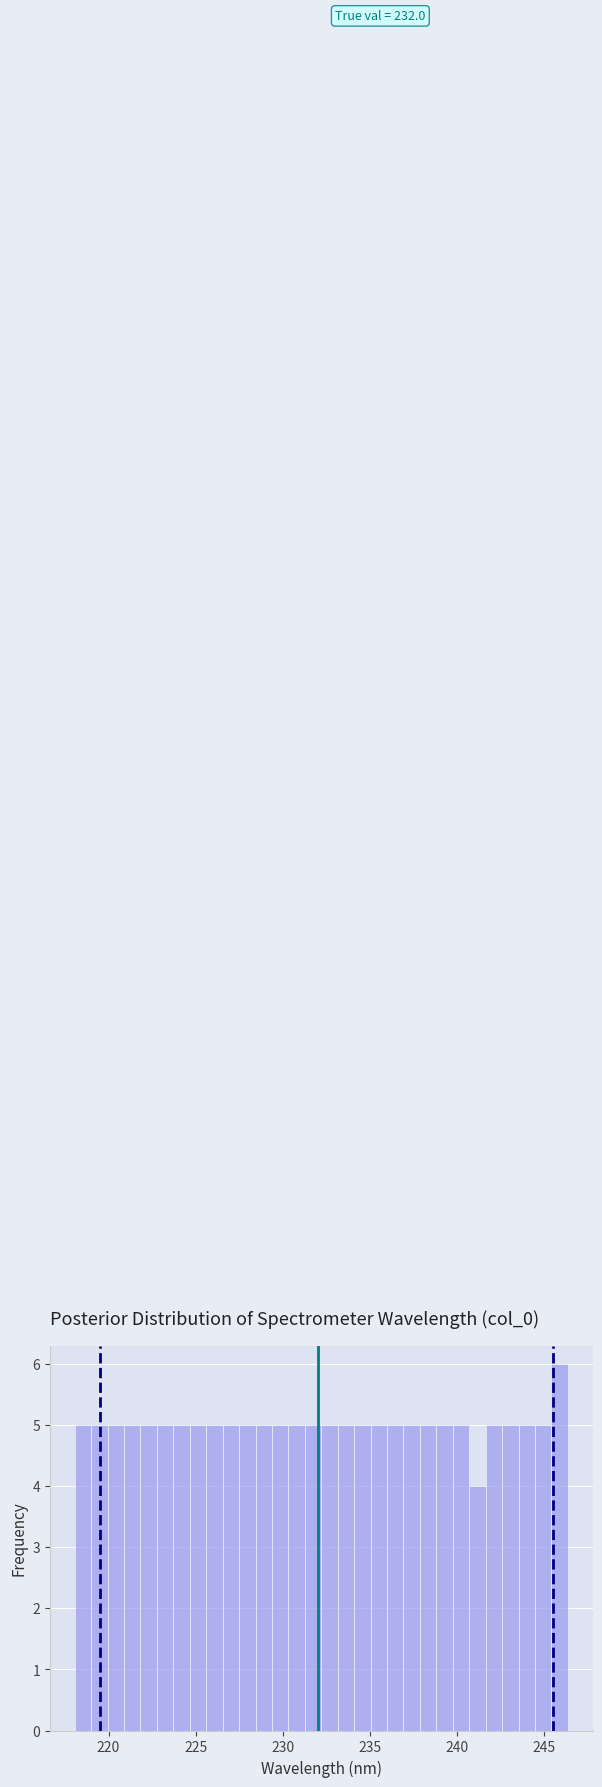

Read against the x-axis, roughly where is the centre of the tallest bar?

246.0